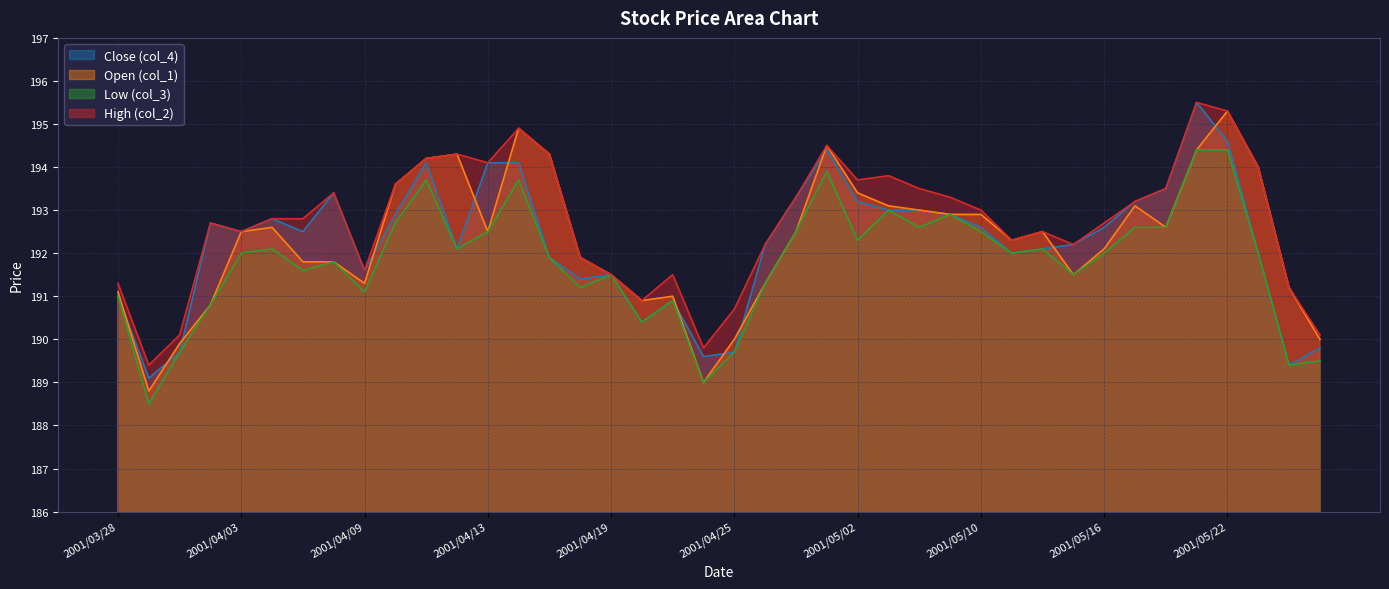

What is the highest value of the col_1 series?

195.3